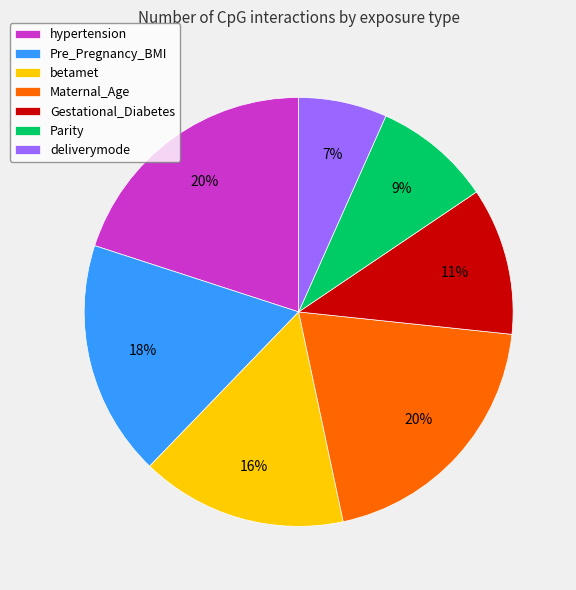

Combined, do Parity and hypertension account for over 50%?

No